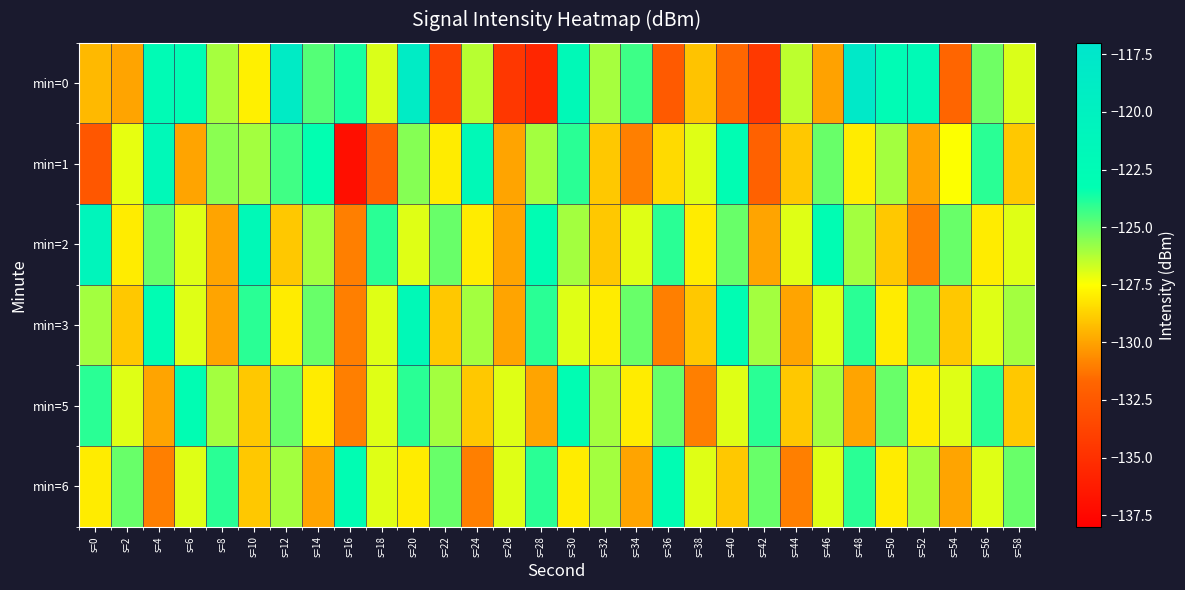

Rank the series at s=20 from lowest to highest value.

min=6, min=2, min=1, min=5, min=3, min=0